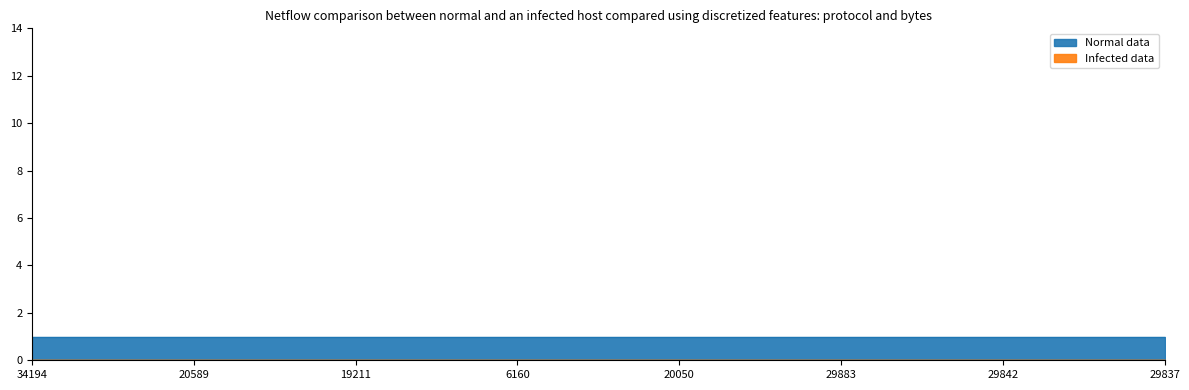

True or false: featured and public intersect in this chart.

False